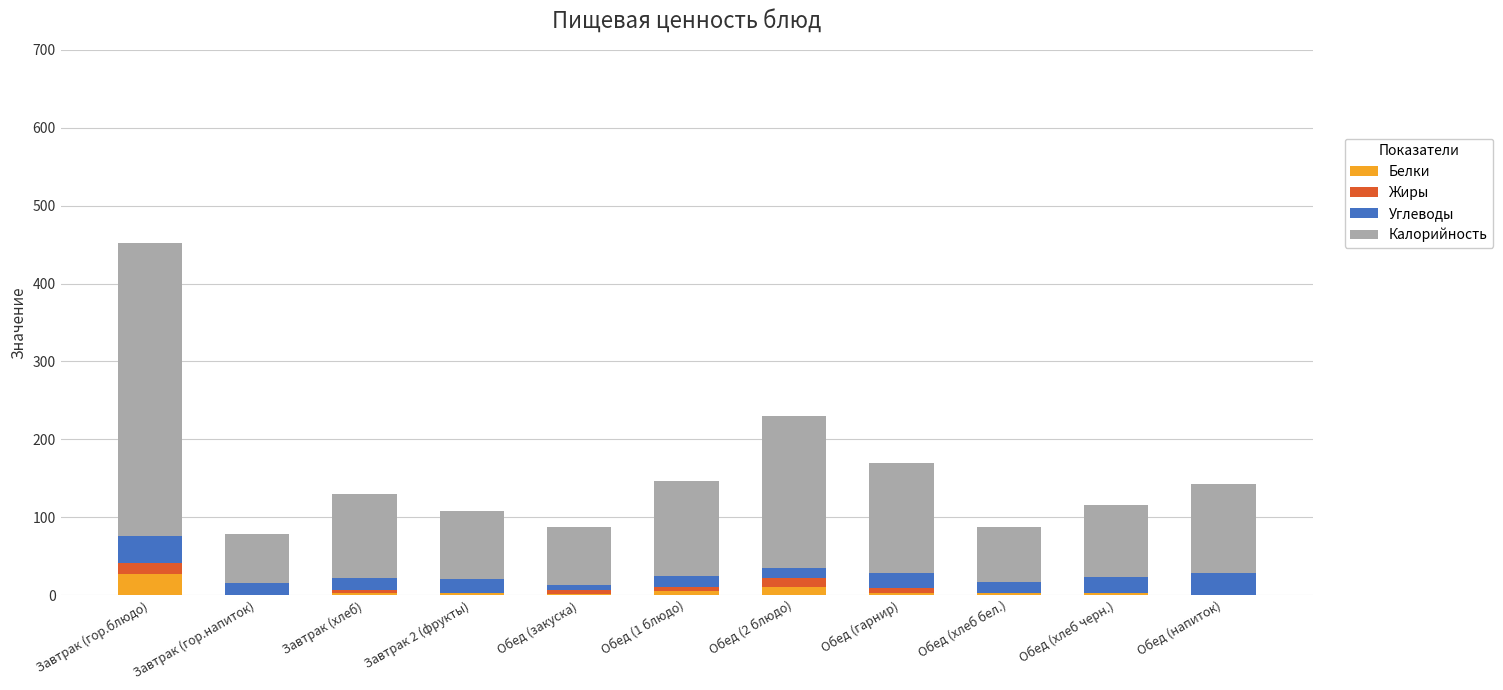

What are all the series names shown in the legend?

Белки, Жиры, Углеводы, Калорийность